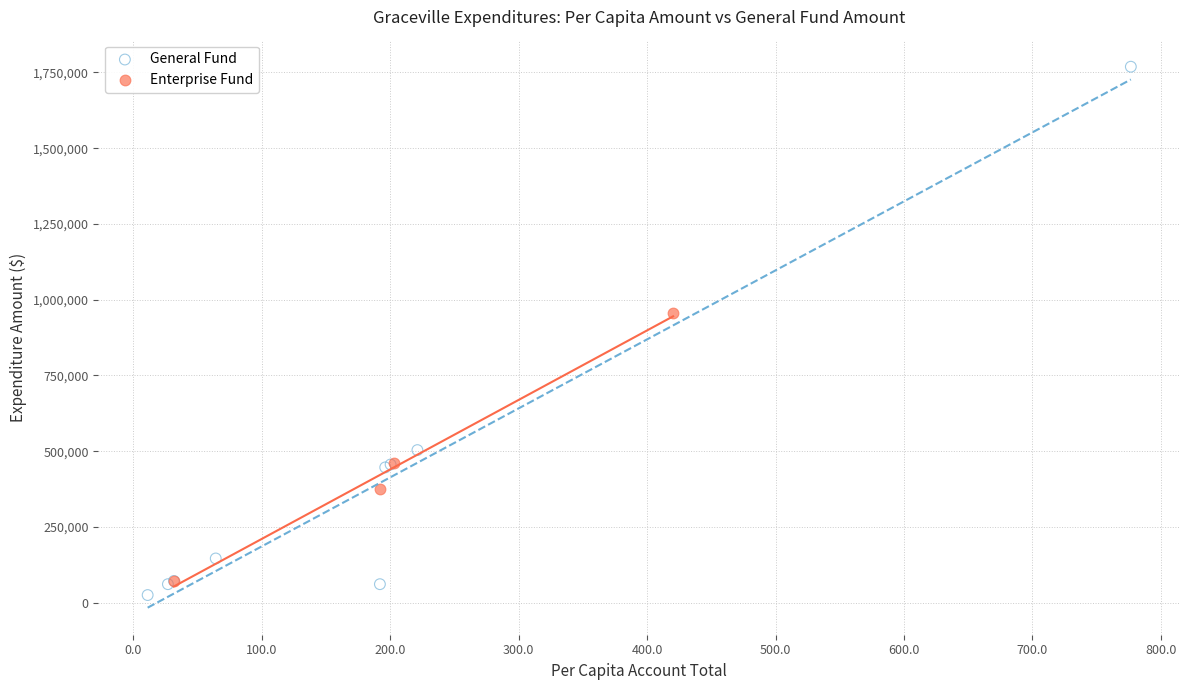

What are all the series names shown in the legend?

General Fund, Enterprise Fund